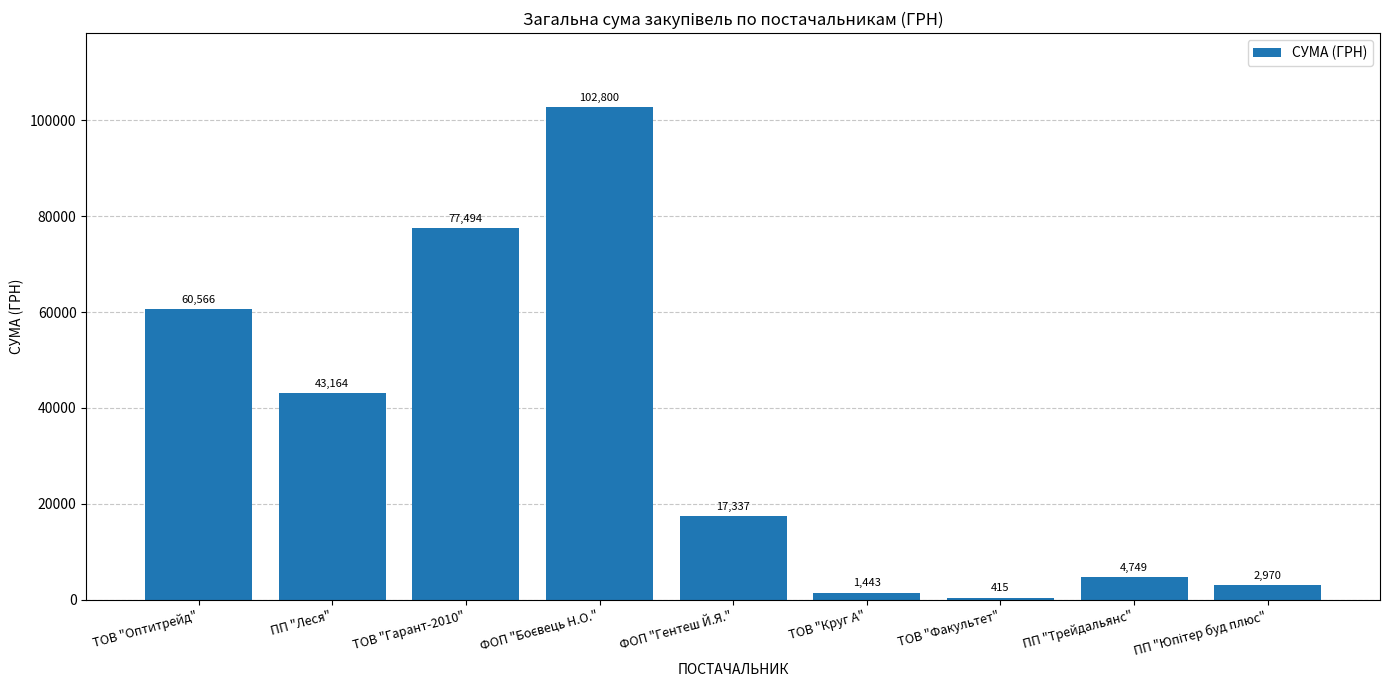

What is the change in value from ТОВ "Гарант-2010" to ФОП "Гентеш Й.Я."?

-60157.3